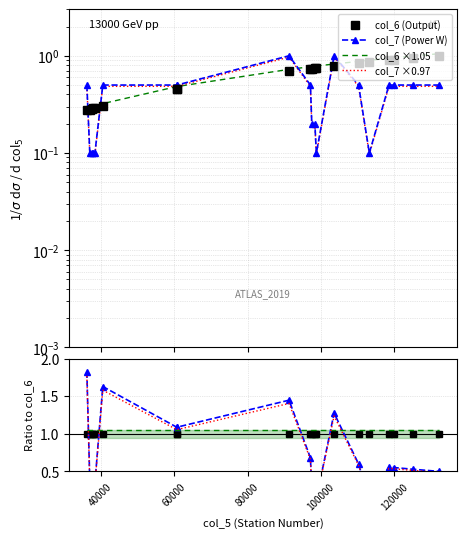

How many times do col_7 ×0.97 and col_6 ×1.05 cross each other?

5